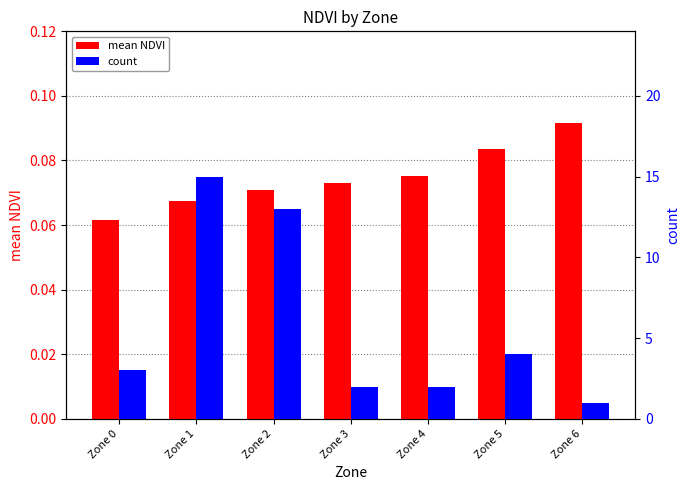

How many series are shown in this chart?

2